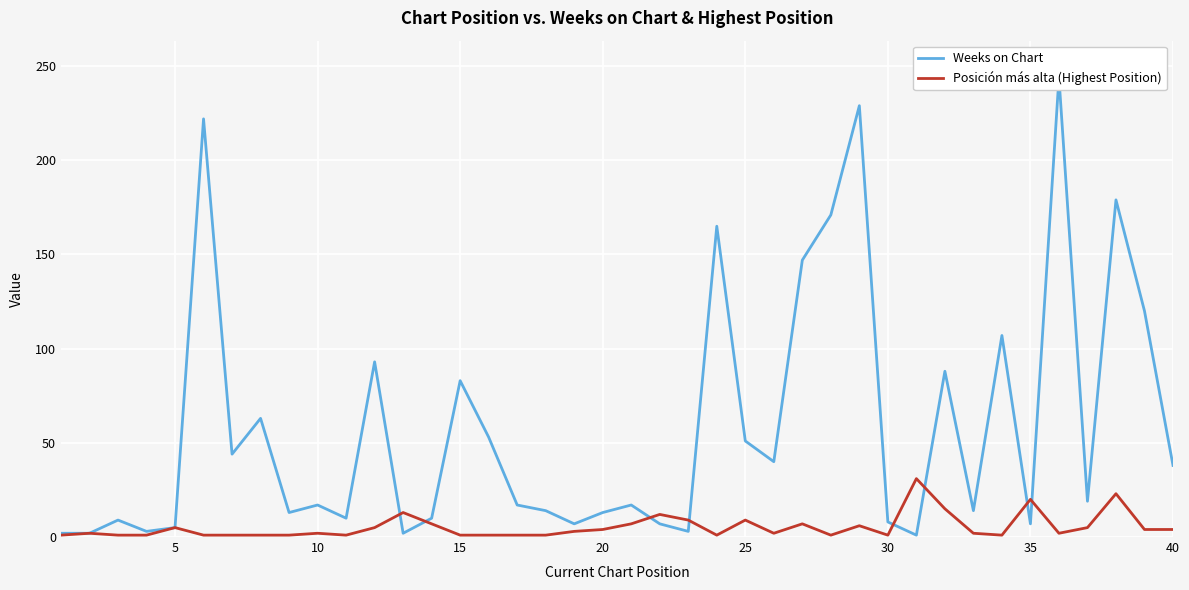

How many lines are shown in the chart?

2